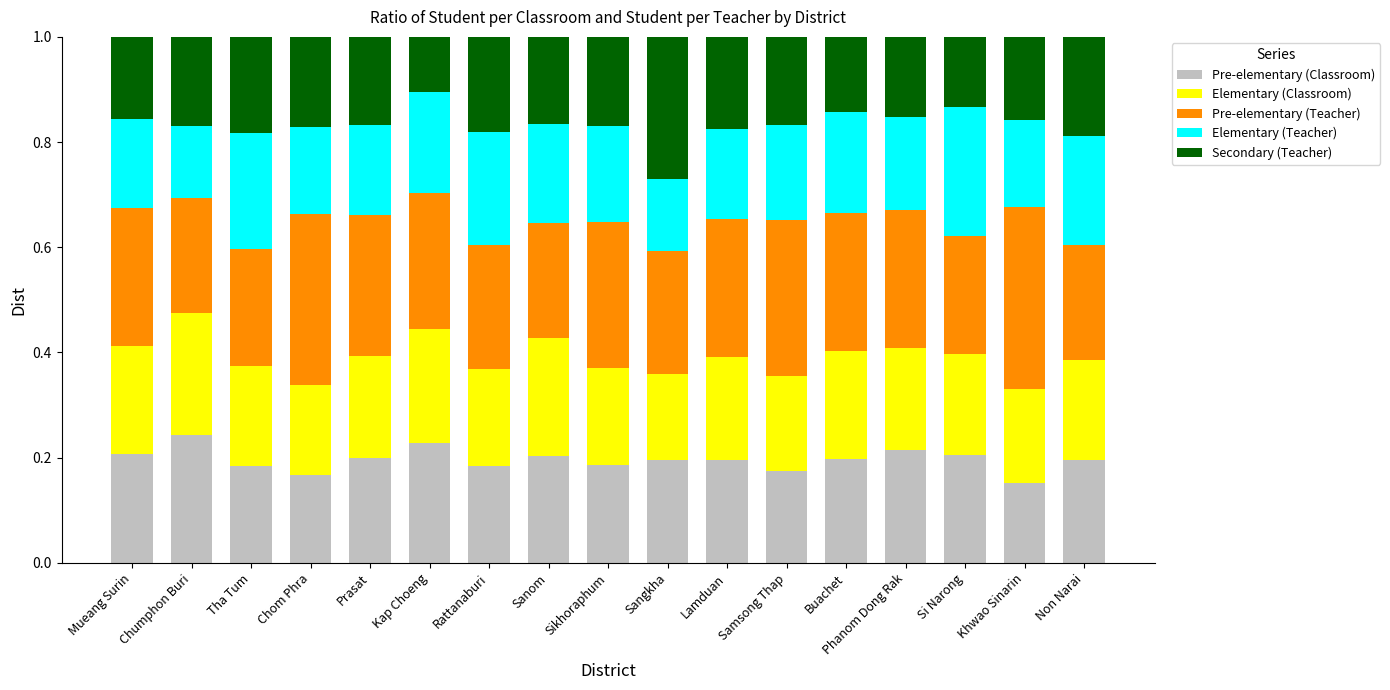

What is the sum of the Pre-elementary (Classroom) values at Phanom Dong Rak and Sanom?

0.4